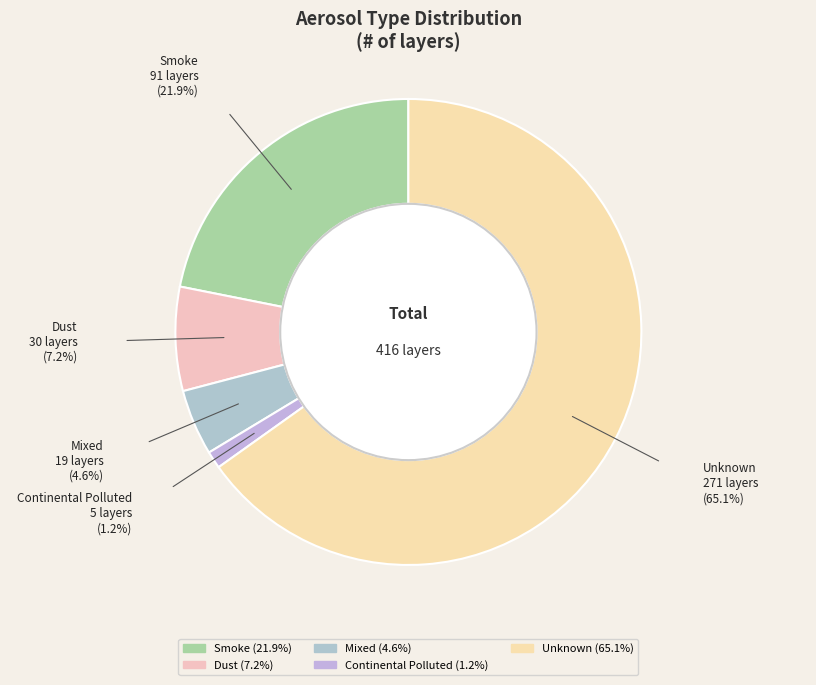

Count the number of slices in the pie.

5